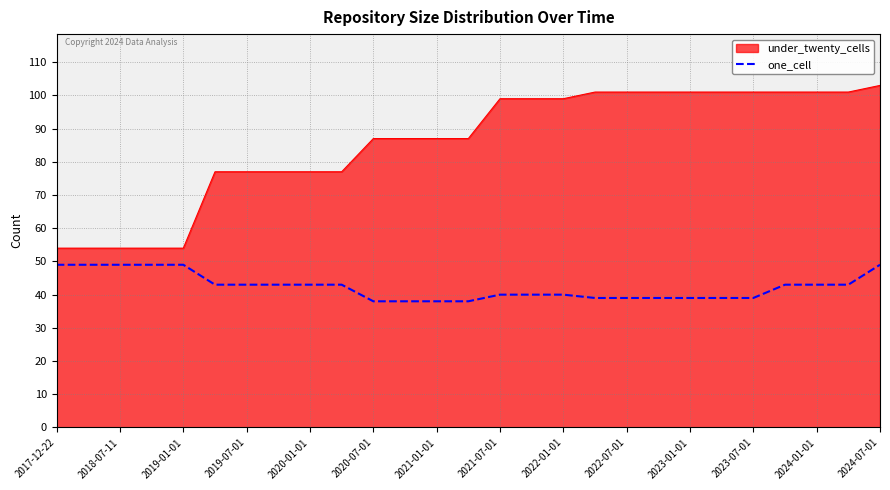

True or false: under_twenty_cells and one_cell cross at least once.

False